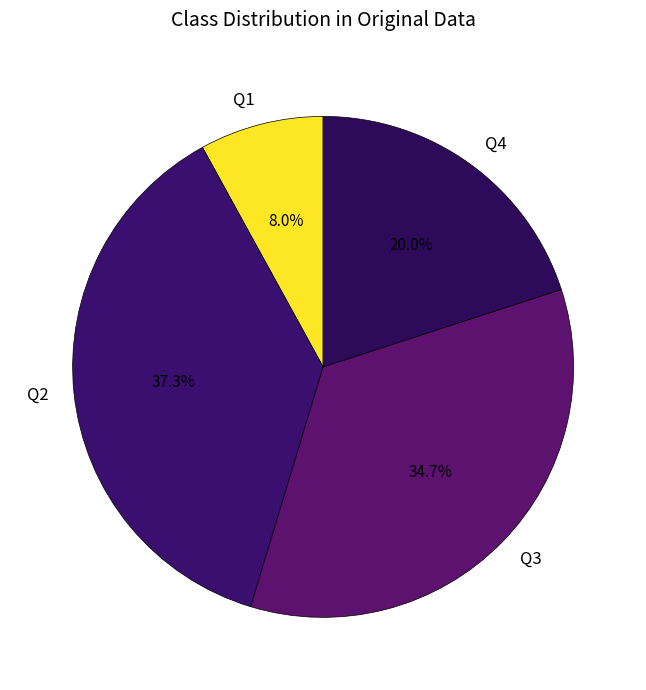

Between Q1 and Q3, which is larger?

Q3